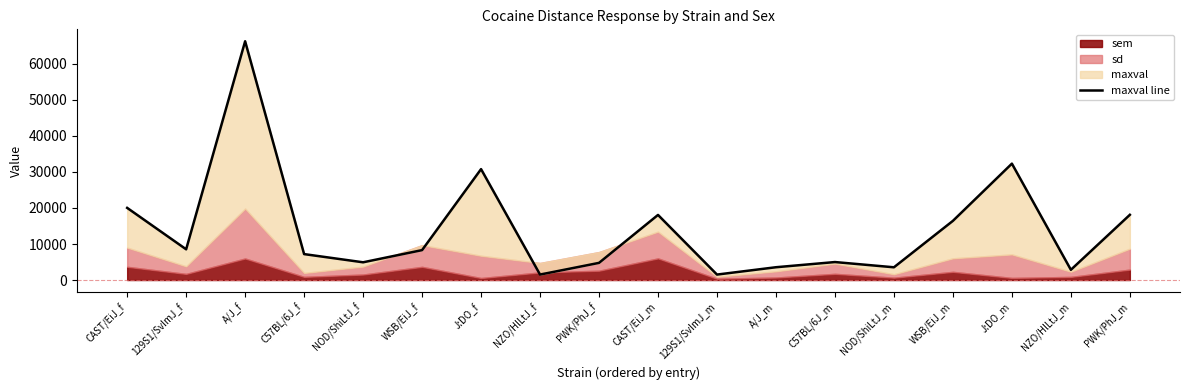

What is the label of the 7th point from the left?

J:DO_f